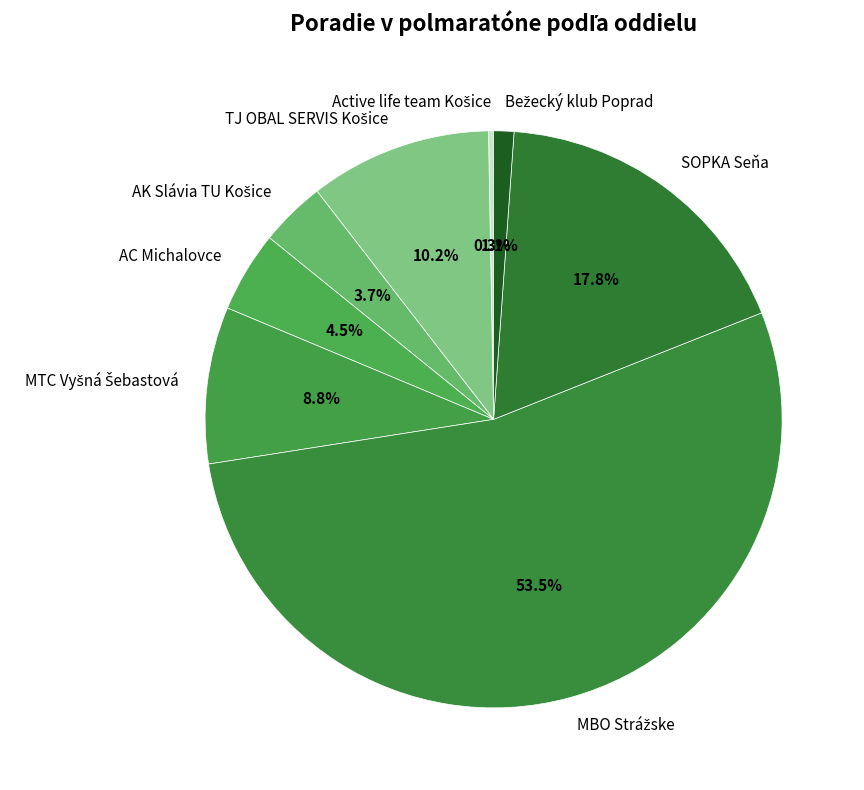

Does any single category account for the majority?

Yes